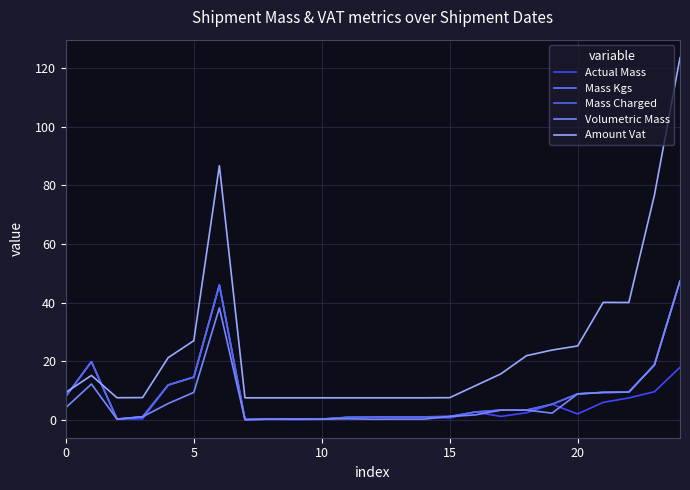

True or false: Actual Mass and Mass Kgs intersect in this chart.

False